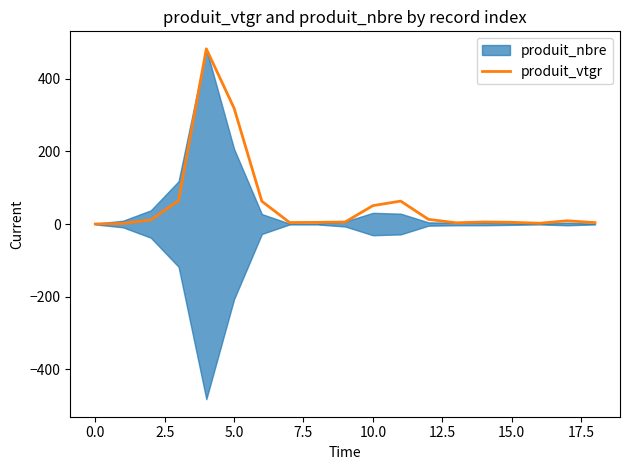

What is the label of the 19th point from the left?

18